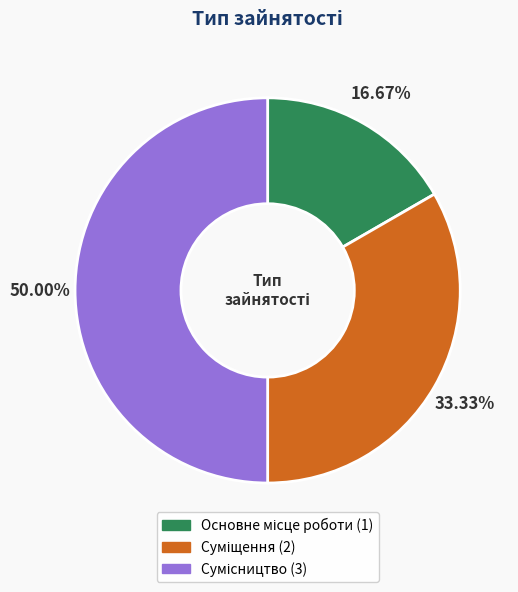

Does Сумісництво represent more than half of the total?

No